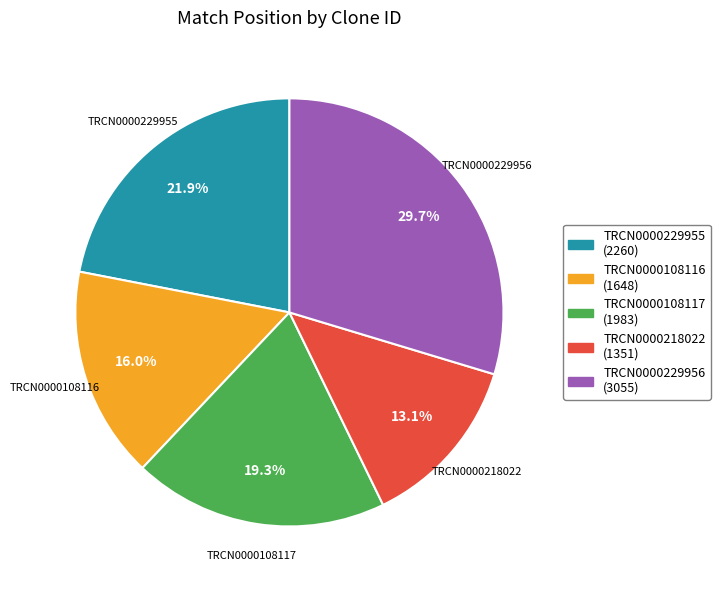

How many slices are in this pie chart?

5